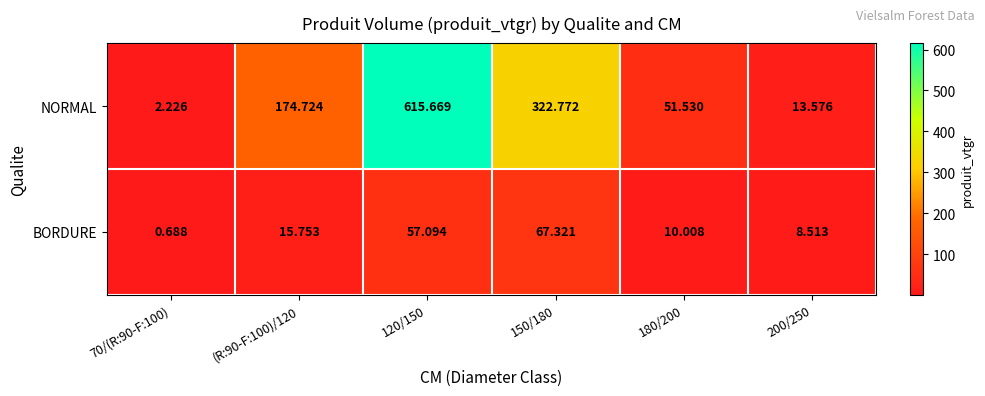

What is the maximum value shown in the chart?

615.7